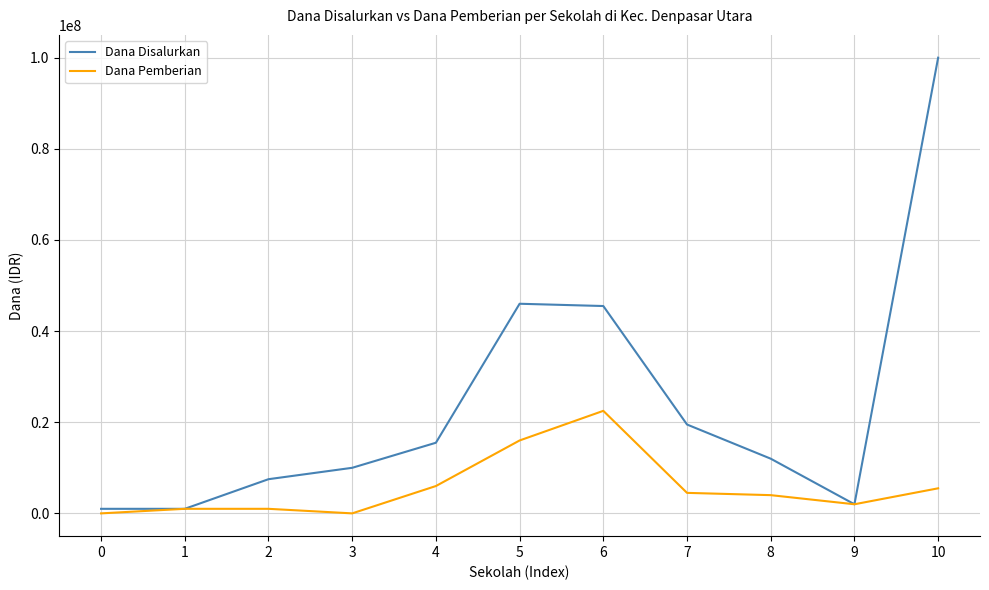

The value of Dana Pemberian at 10 is 5500000. True or false?

True